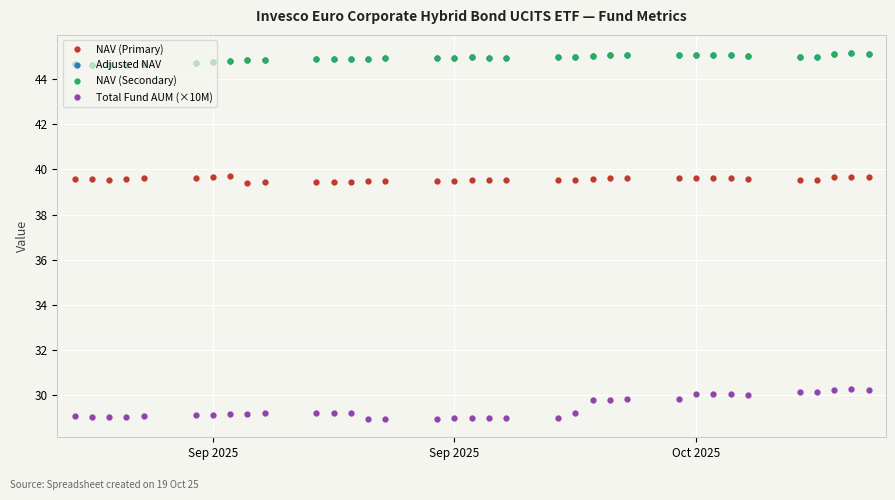

Which series has the widest spread of values?

Total Fund AUM (×10M)